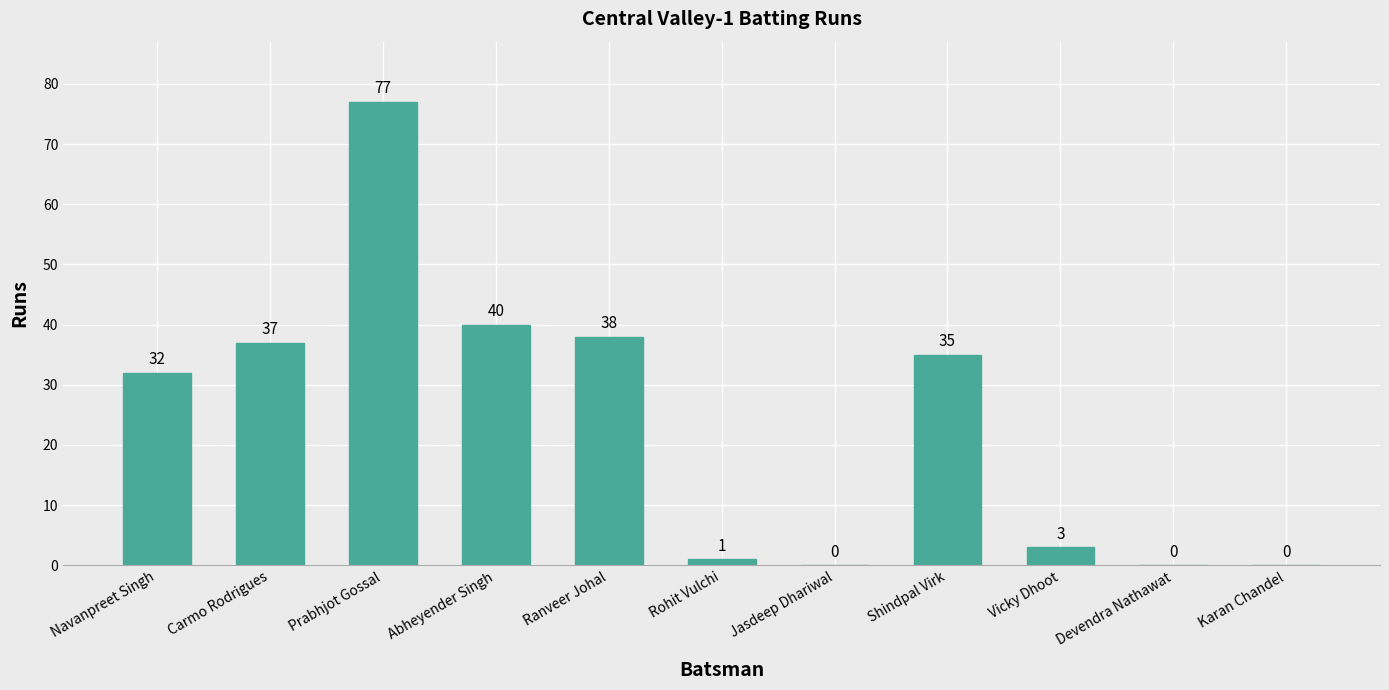

Are the bars horizontal?

No